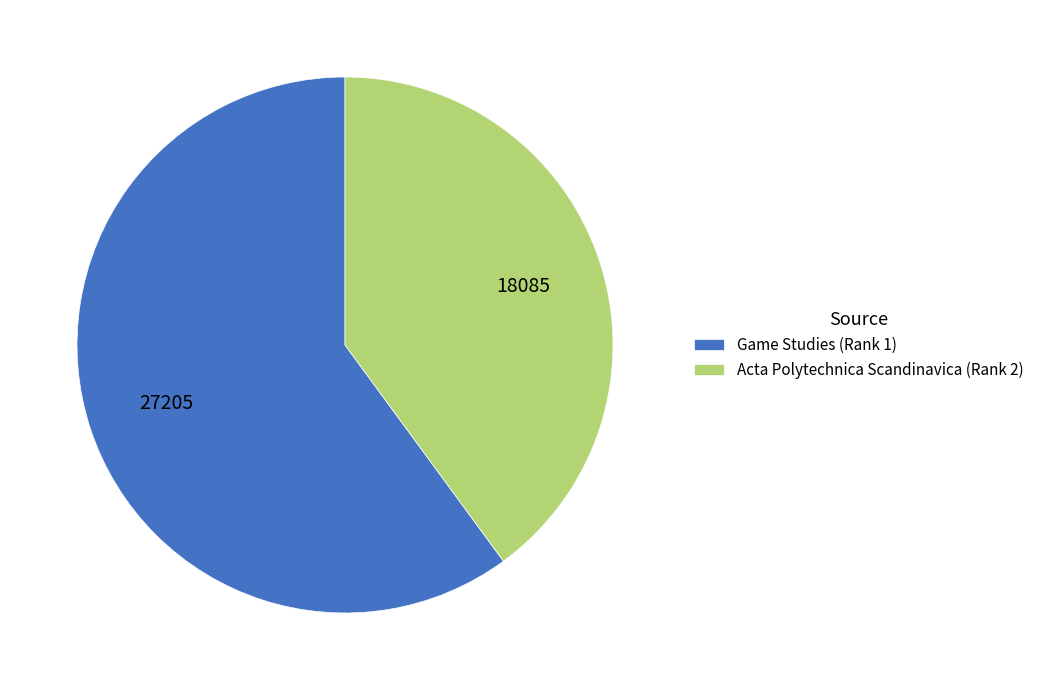

Which has a higher value, Game Studies (Rank 1) or Acta Polytechnica Scandinavica (Rank 2)?

Game Studies (Rank 1)